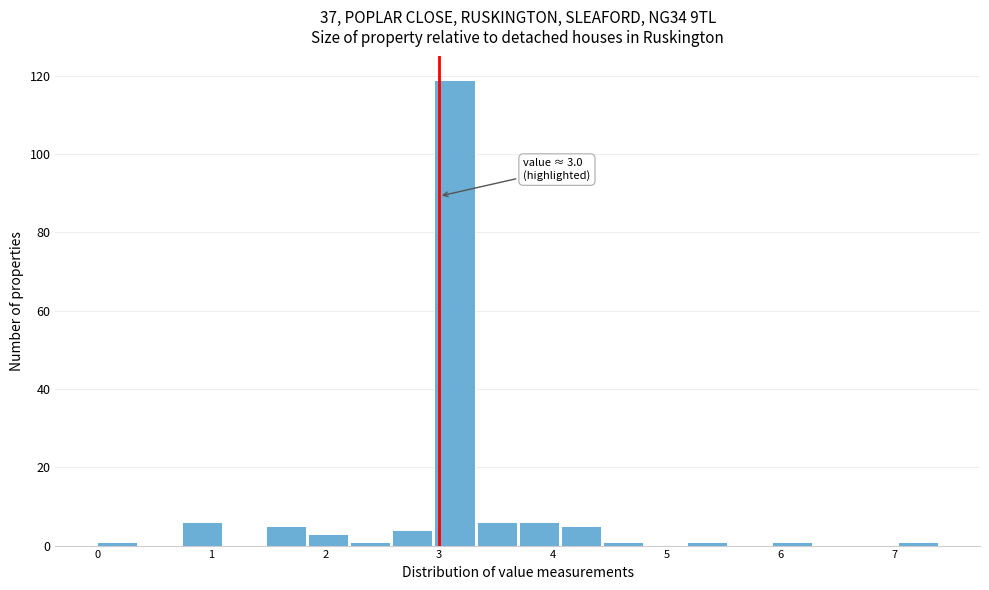

Read against the x-axis, roughly where is the centre of the tallest bar?

3.1